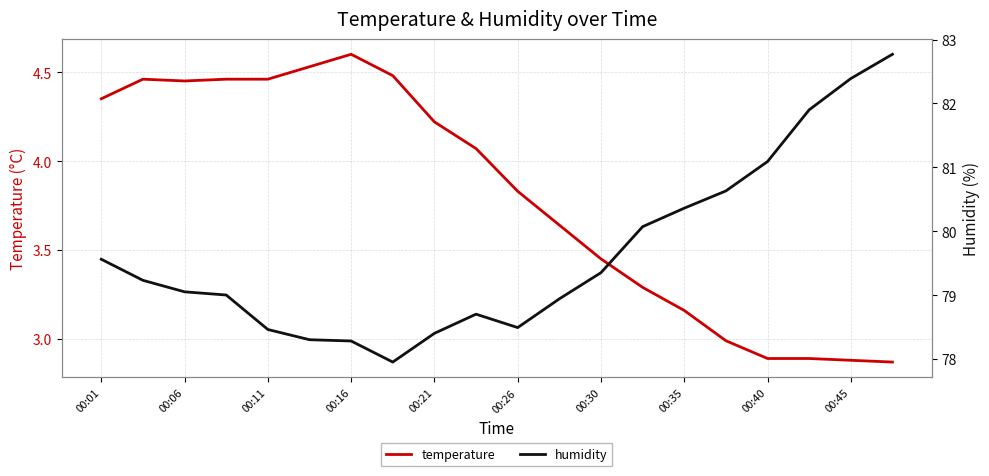

At which label does temperature first exceed 4?

00:01